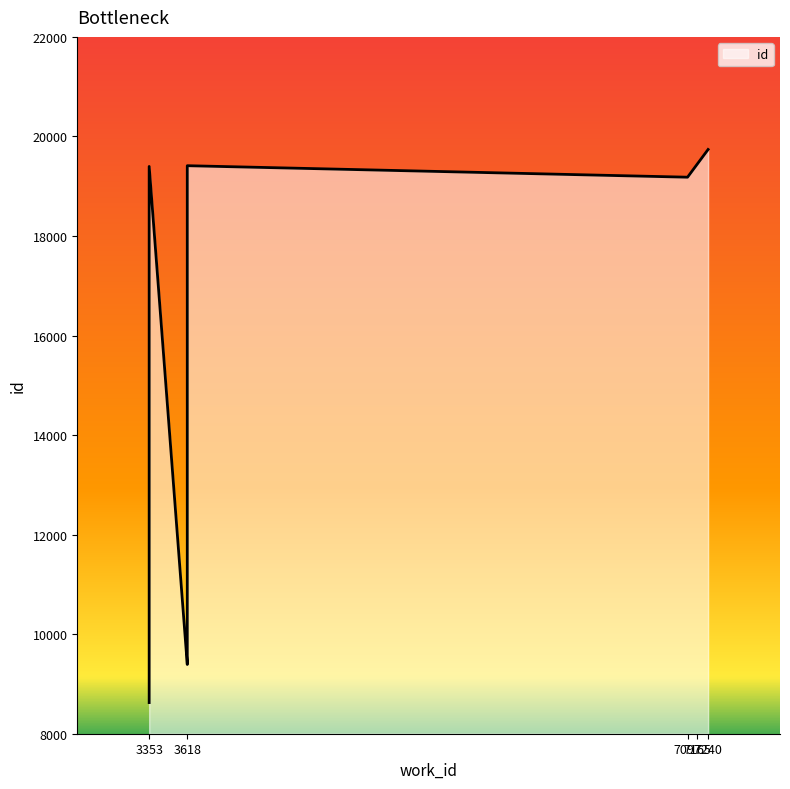

What is the label of the 1st point from the left?

3353